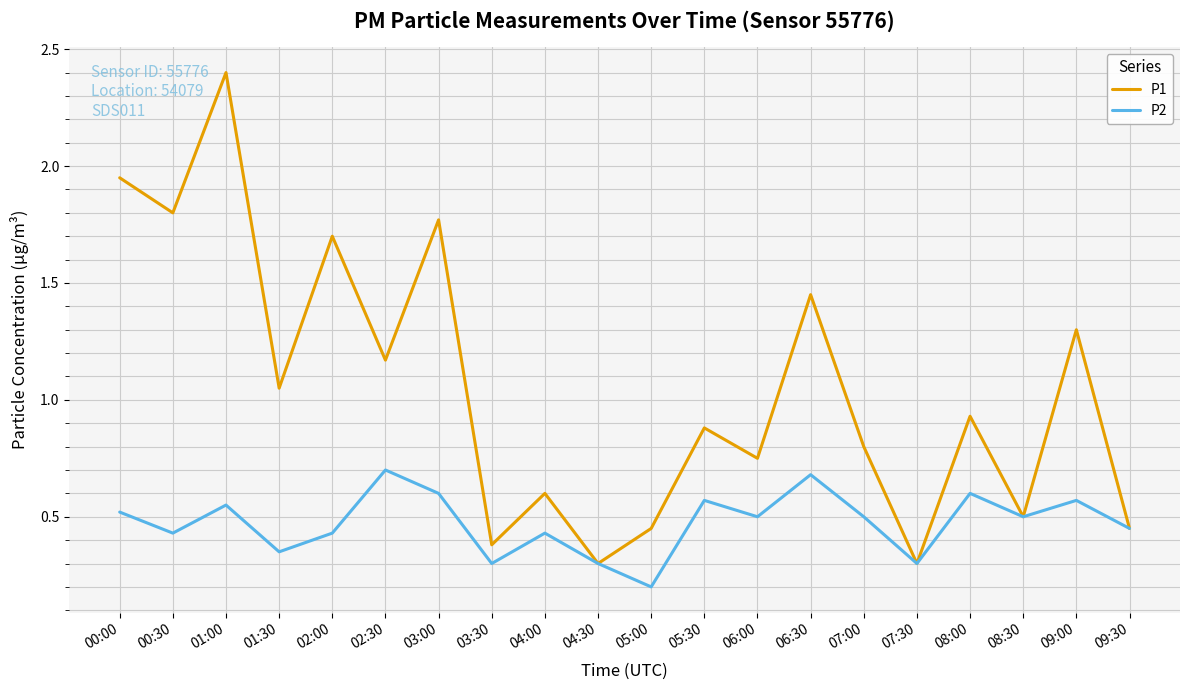

Where is the first local minimum for P2?

00:30